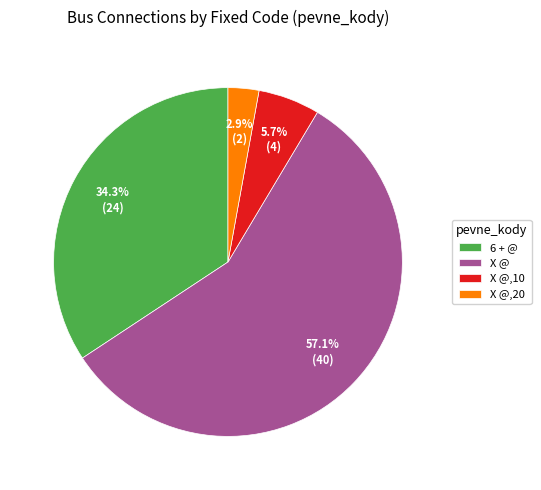

The X @,10 slice represents 6% of the pie. True or false?

True